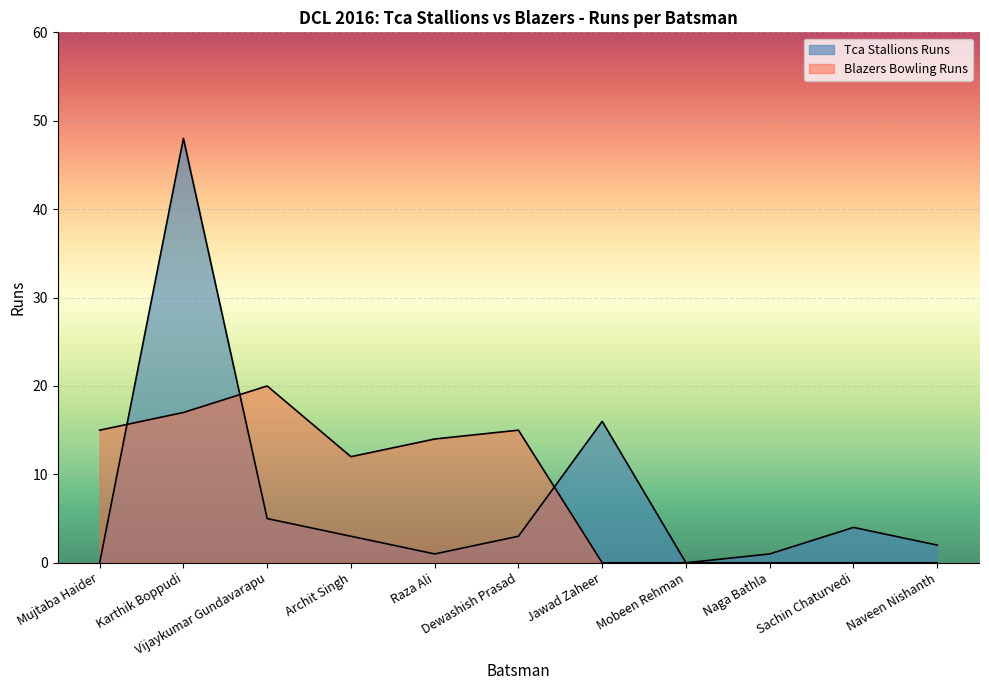

How many series are shown in this chart?

2